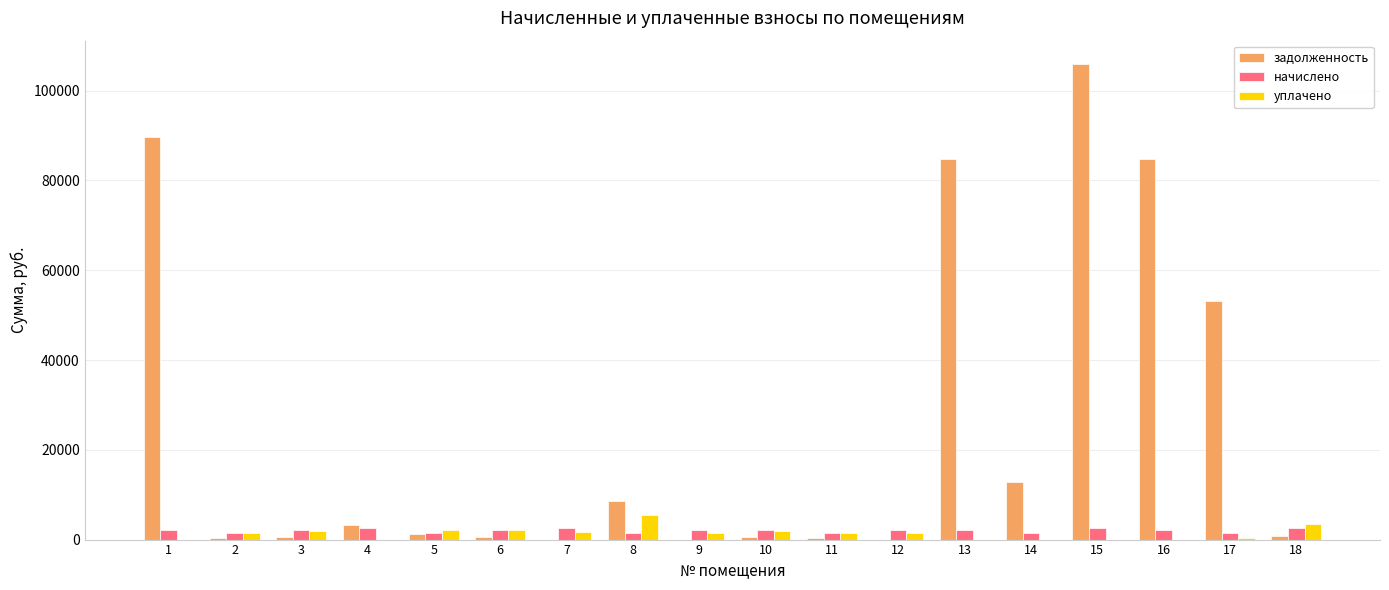

Between 9 and 13, which series saw the biggest shift?

задолженность